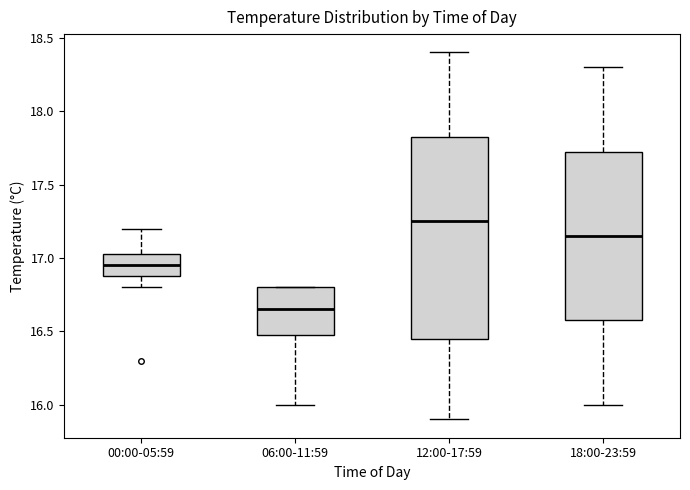

Which box's median line is the highest?

12:00-17:59